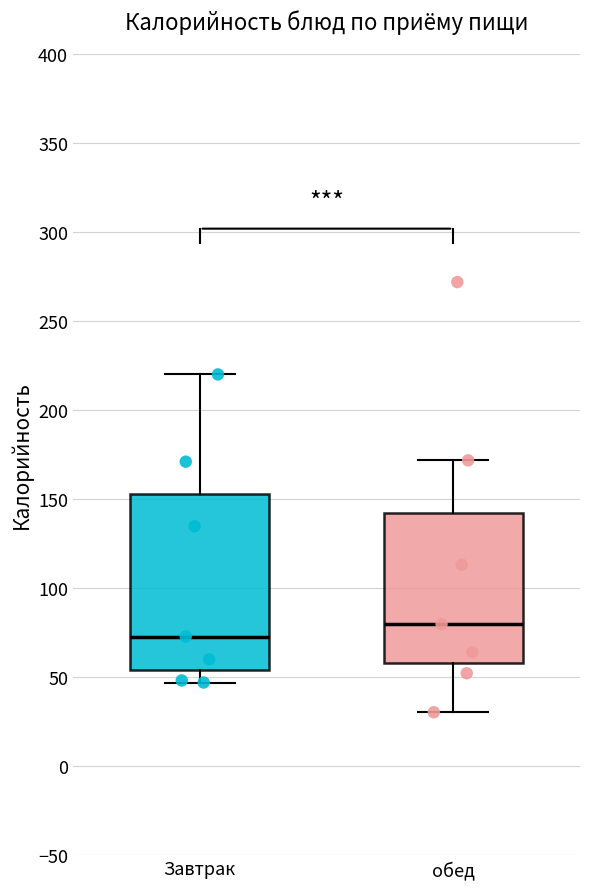

Reading left to right, read every box against the y-axis: the position of its median line, the range the box covers, and the ends of its whiskers. The values are not printed on the chart, so give them approximately, as read against the axis.

Завтрак: median 75, box 55 to 155, whiskers 45 to 220
обед: median 80, box 60 to 140, whiskers 30 to 170